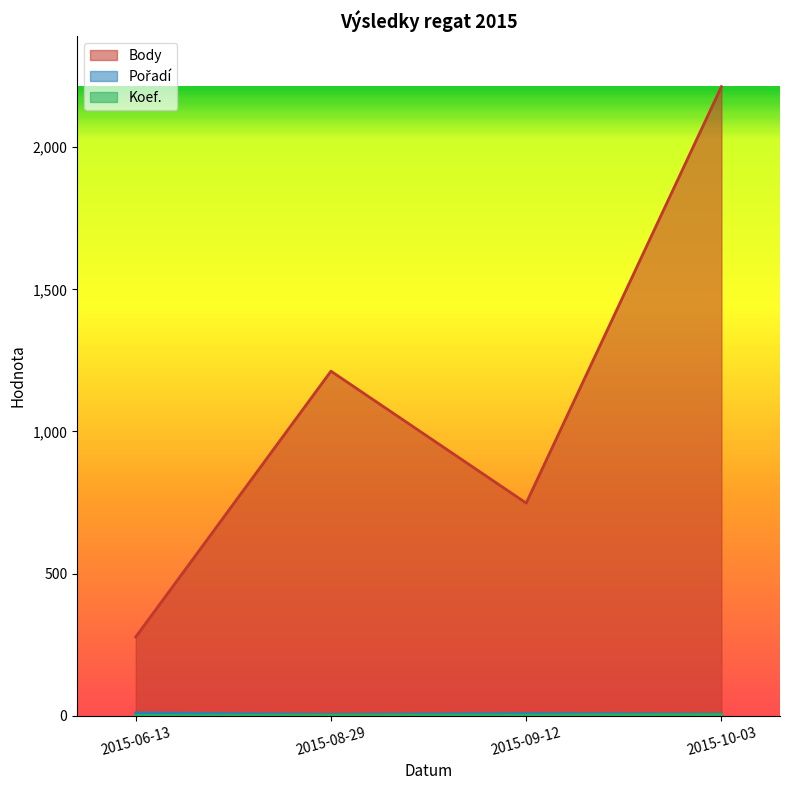

At how many categories does at least one series exceed 1979?

1